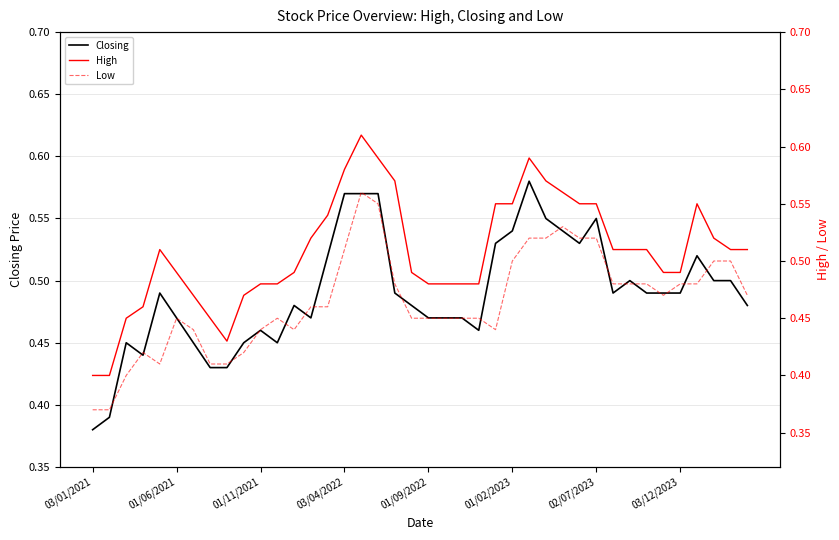

True or false: Closing has a value of 0.3 at 31.

False